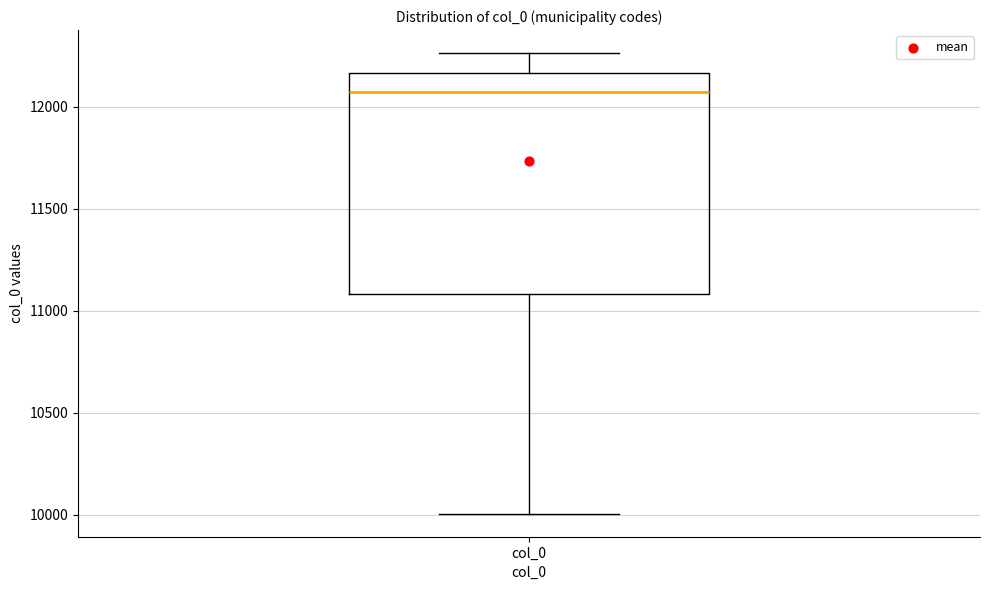

Where does the upper whisker of the box for col_0 end on the y-axis? The values are not printed on the chart, so give them approximately, as read against the axis.

12250